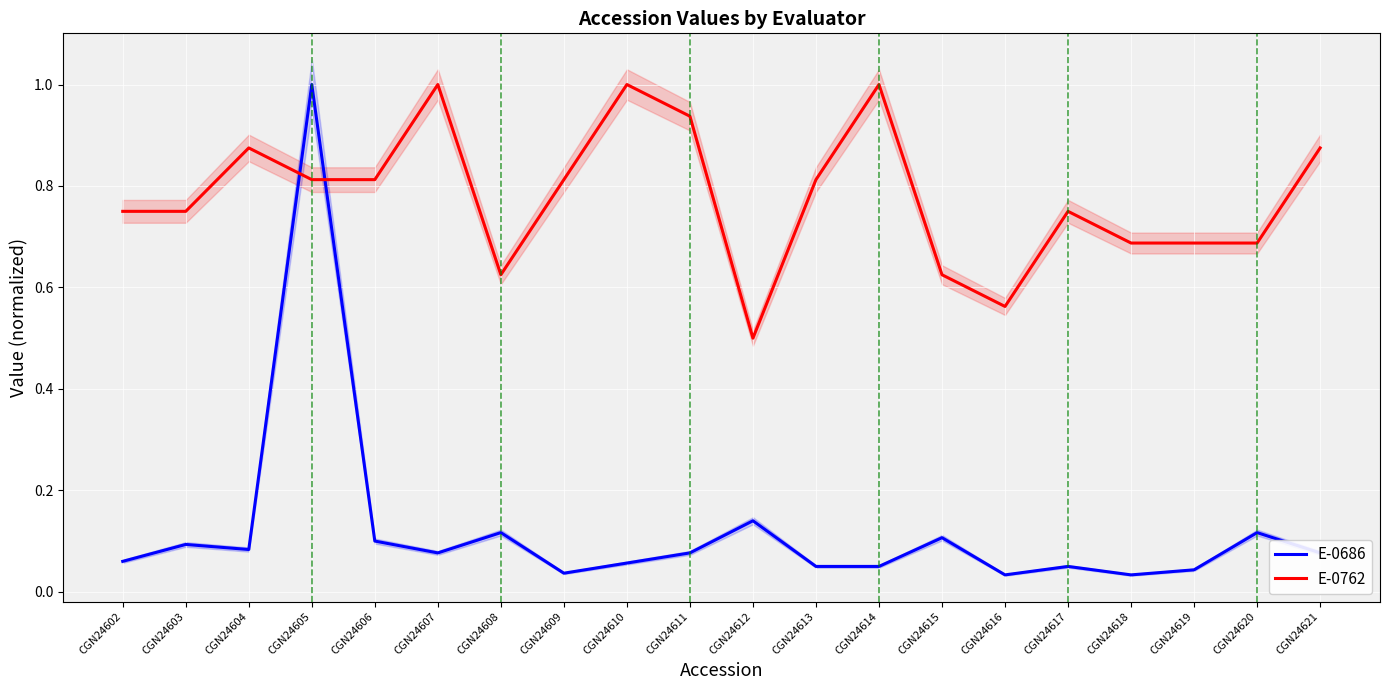

Where is the first local minimum for E-0686?

CGN24604